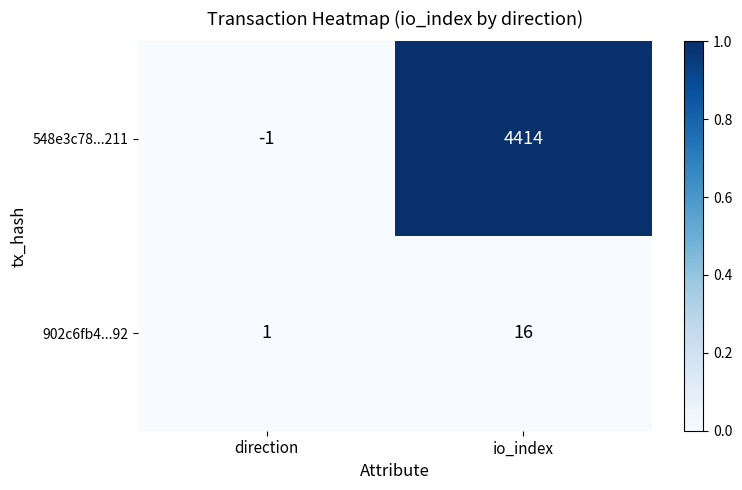

Count the number of data series in this chart.

2